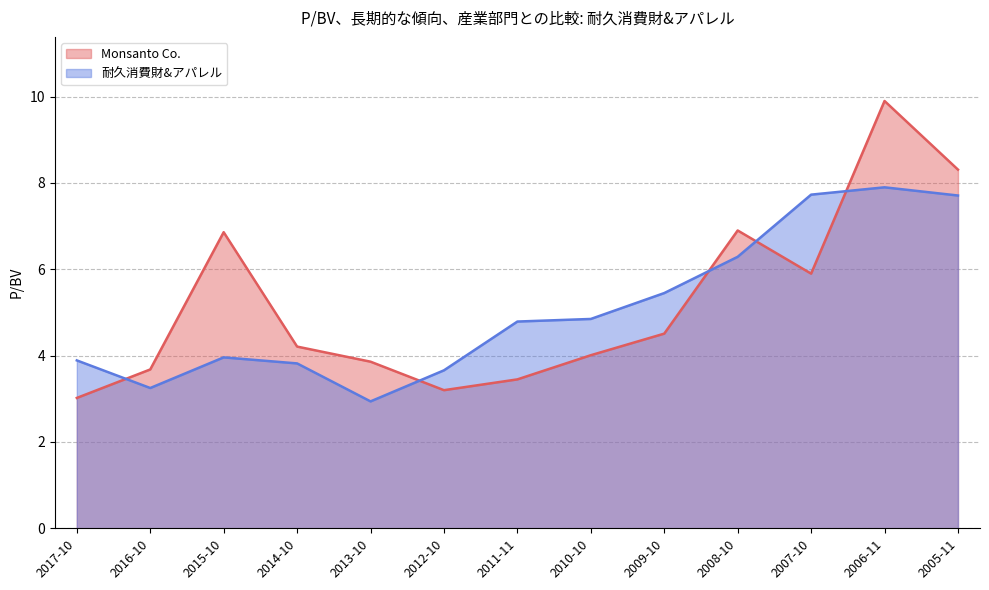

What is the greatest value displayed?

9.9